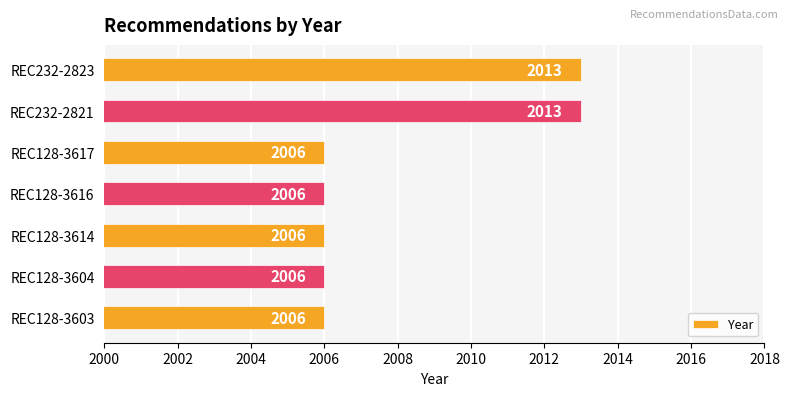

What is the smallest value displayed?

2006